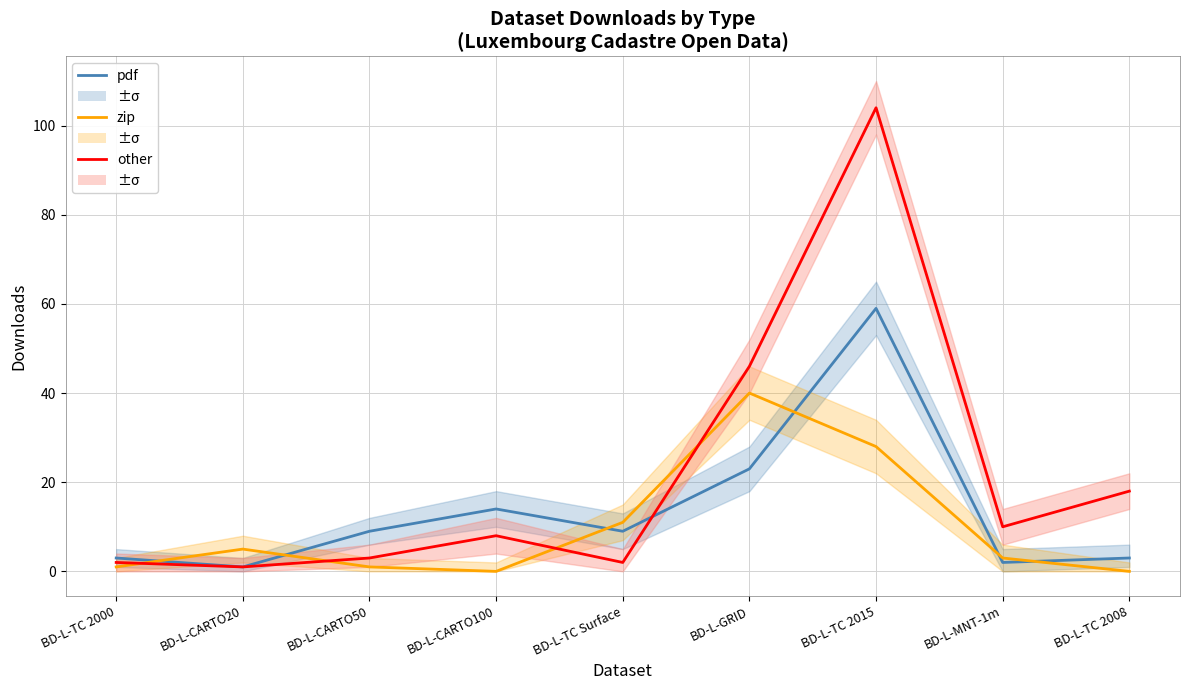

What value does the other series have at BD-L-TC 2015?

104